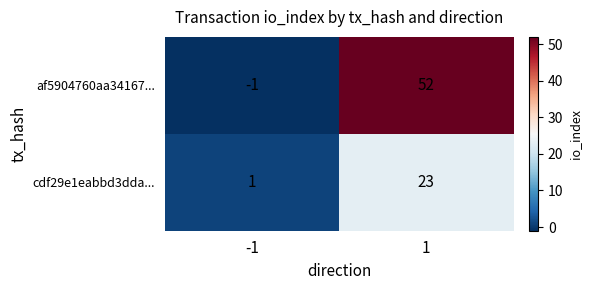

Which label corresponds to the smallest value in the chart?

-1